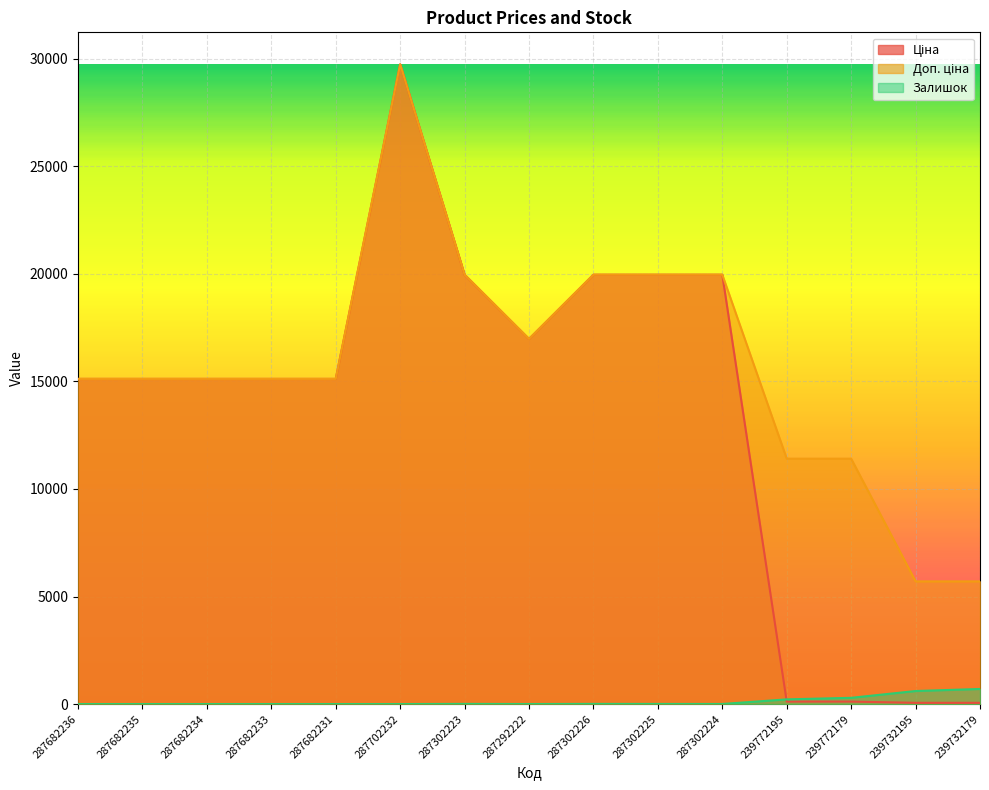

Which series has the largest total across all categories?

Доп. ціна